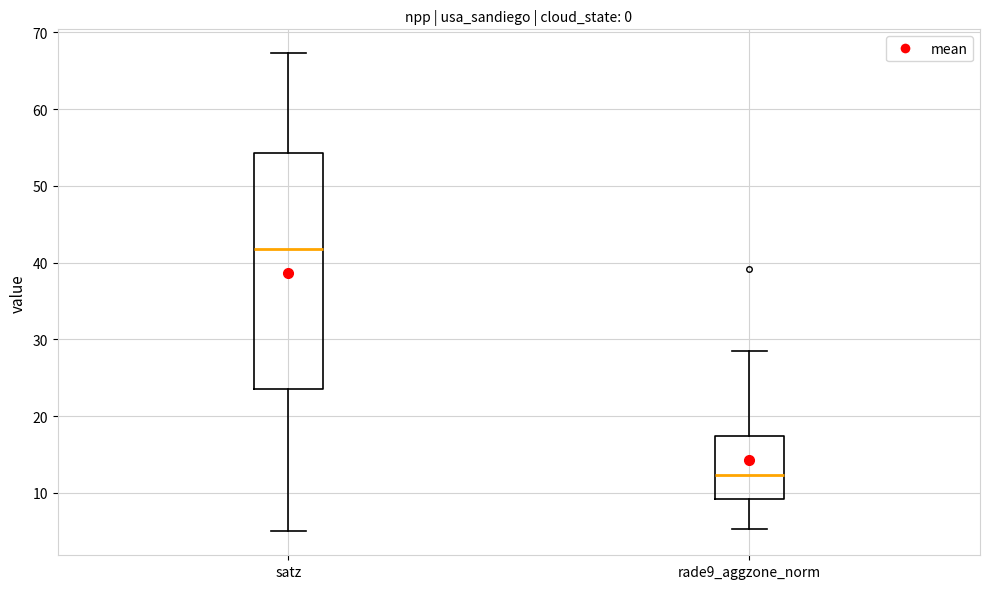

Reading left to right, transcribe this box plot: for each box, give where its median line is, the range the box spans, and where its two whiskers end, as read against the y-axis. The values are not printed on the chart, so give them approximately, as read against the axis.

satz: median 42, box 24 to 54, whiskers 5 to 67
rade9_aggzone_norm: median 12, box 9 to 17, whiskers 5 to 29